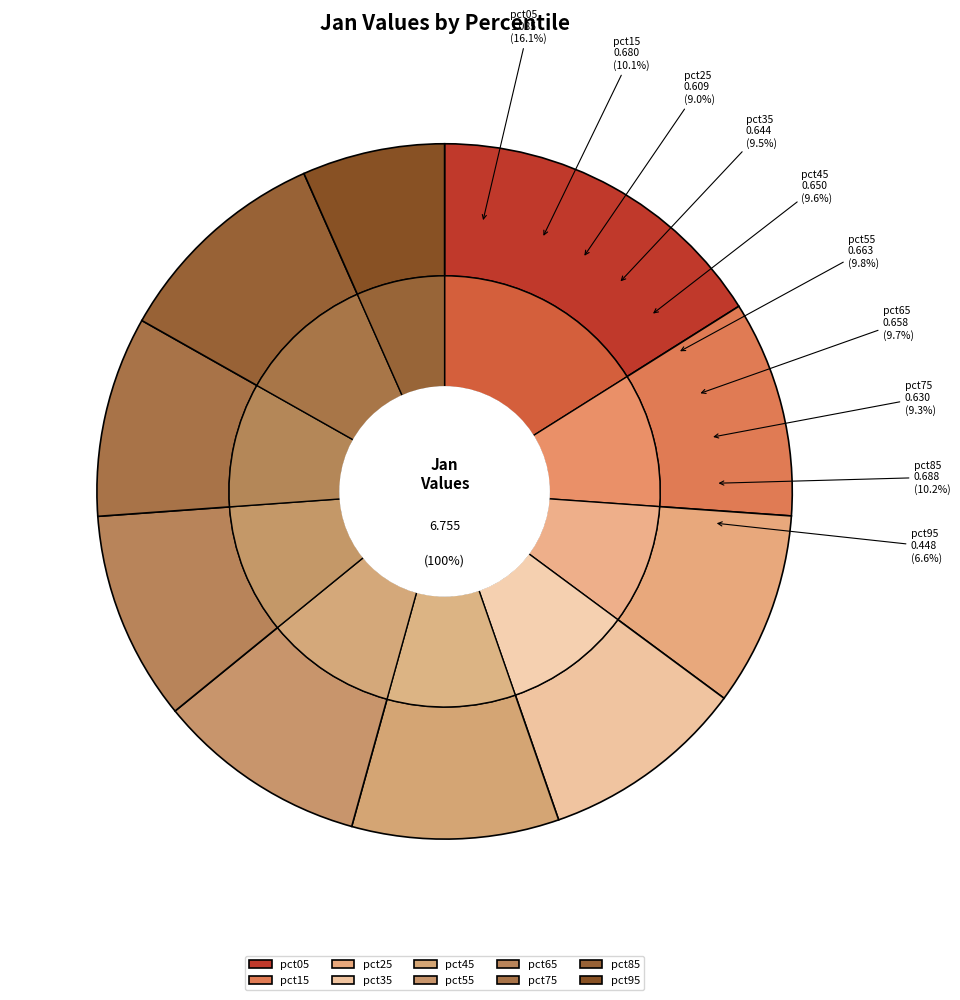

Which has a higher value, pct75 or pct15?

pct15